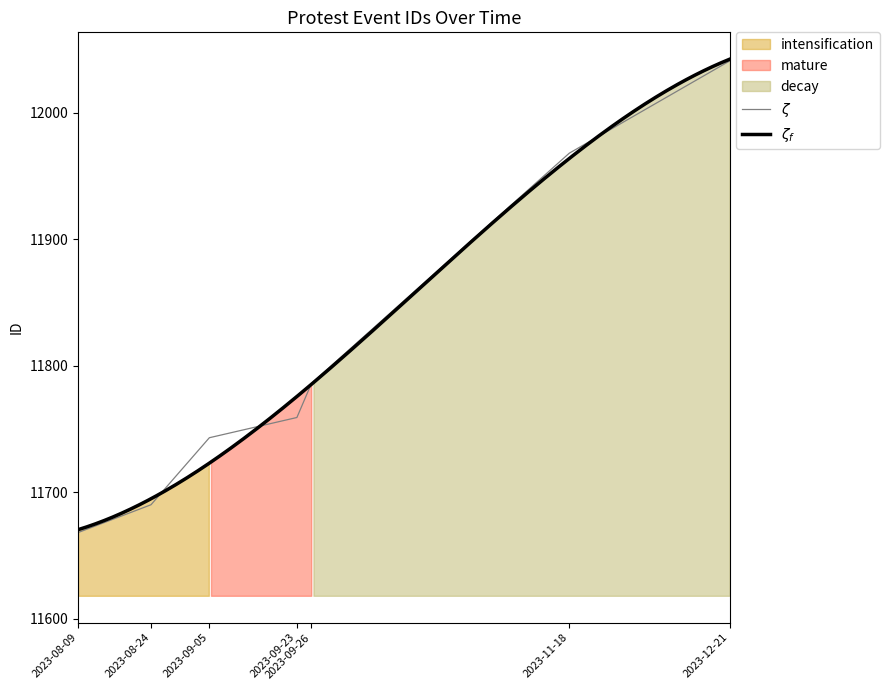

What is the smallest value displayed?

11668